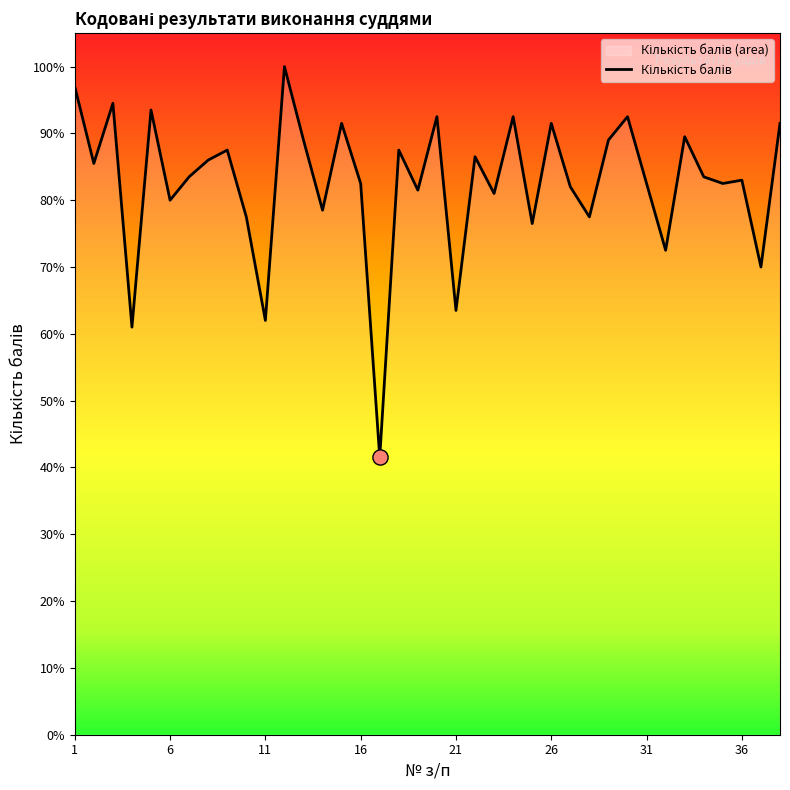

What is the change in value from 10 to 27?

+4.5